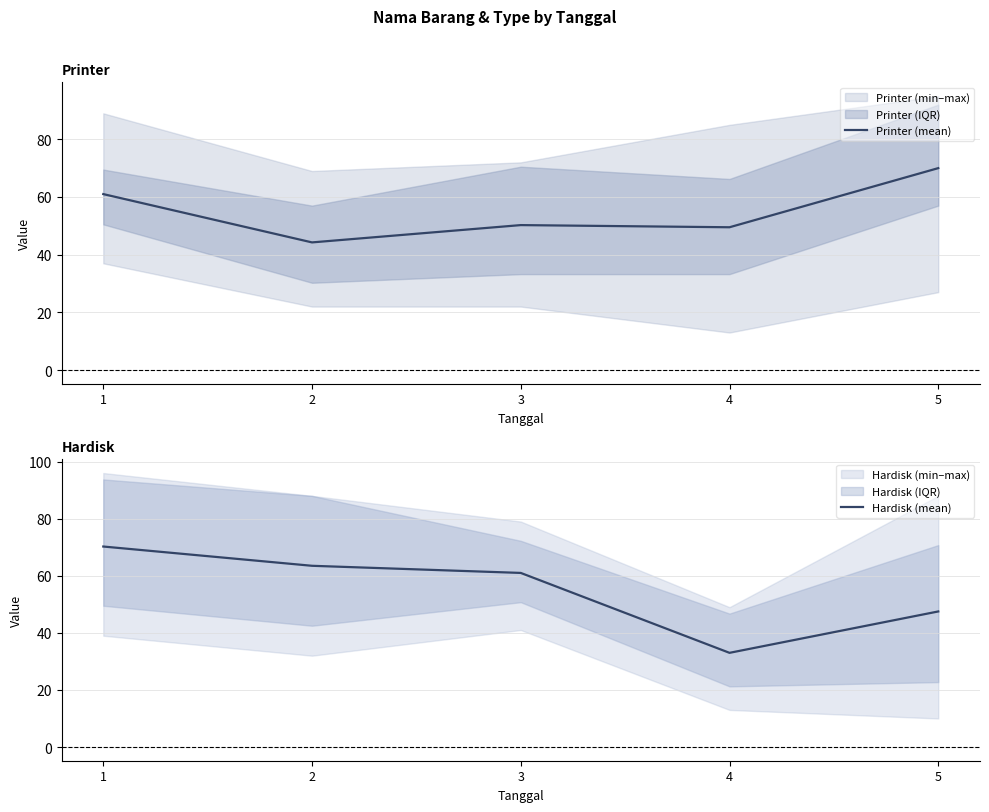

Read the Printer (mean) value at 3.

50.2